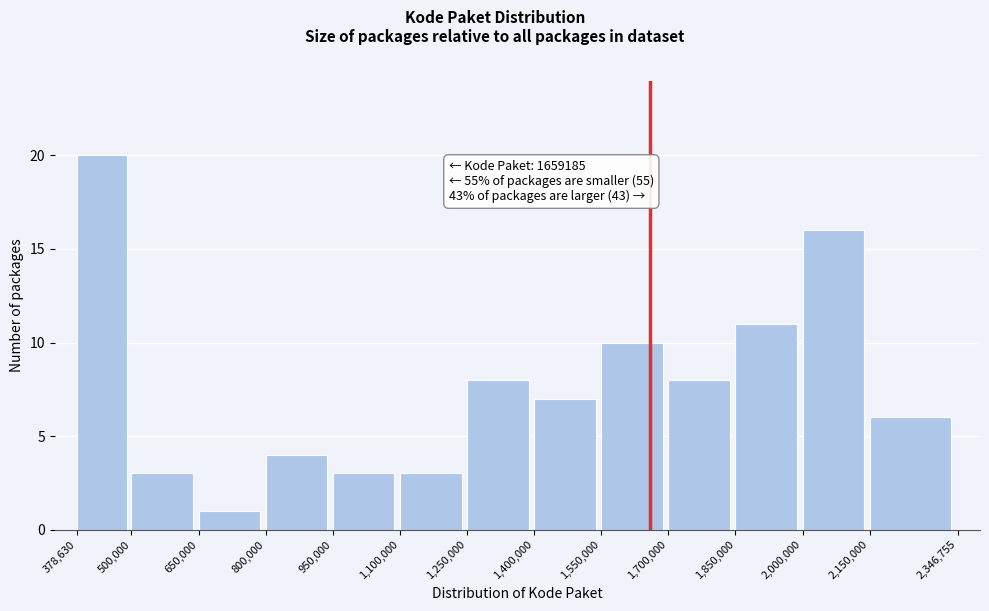

Over which range of the x-axis is the bar tallest?

378,630 to 500,000